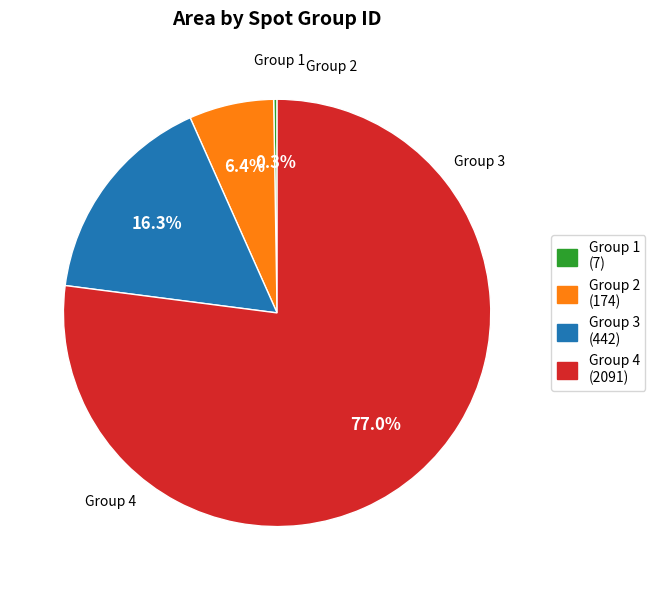

Is there any slice that represents more than half of the pie?

Yes